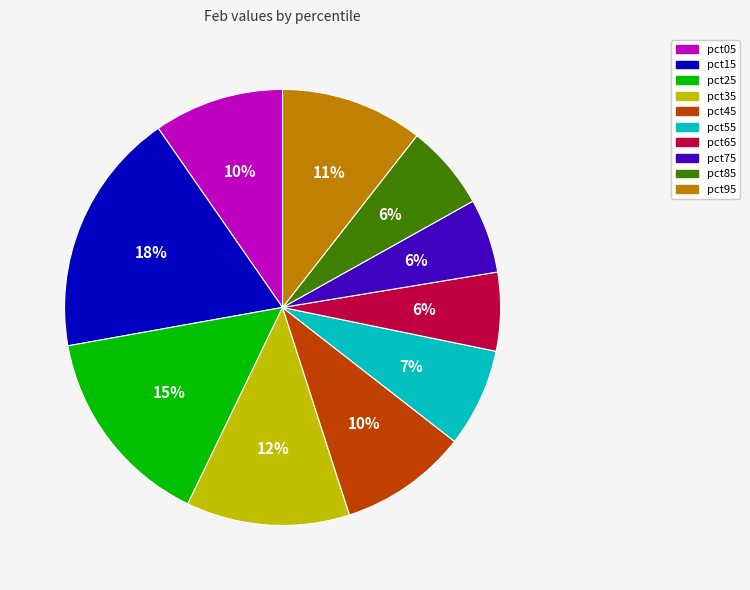

Which has a higher value, pct25 or pct45?

pct25